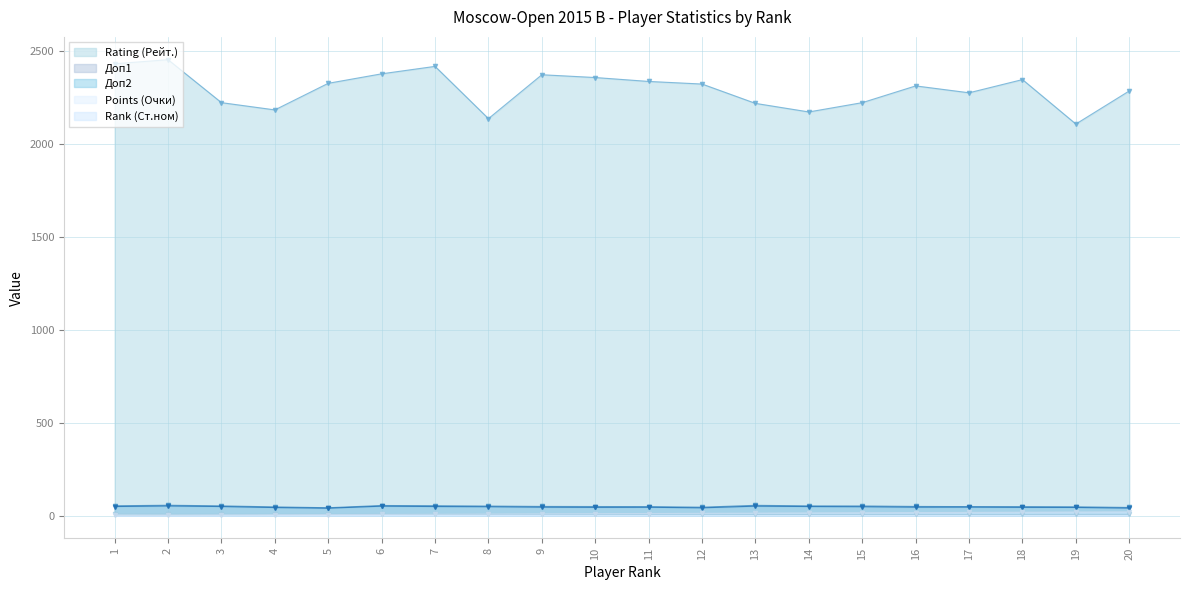

The value of Points (Очки) at 2 is 7.0. True or false?

True